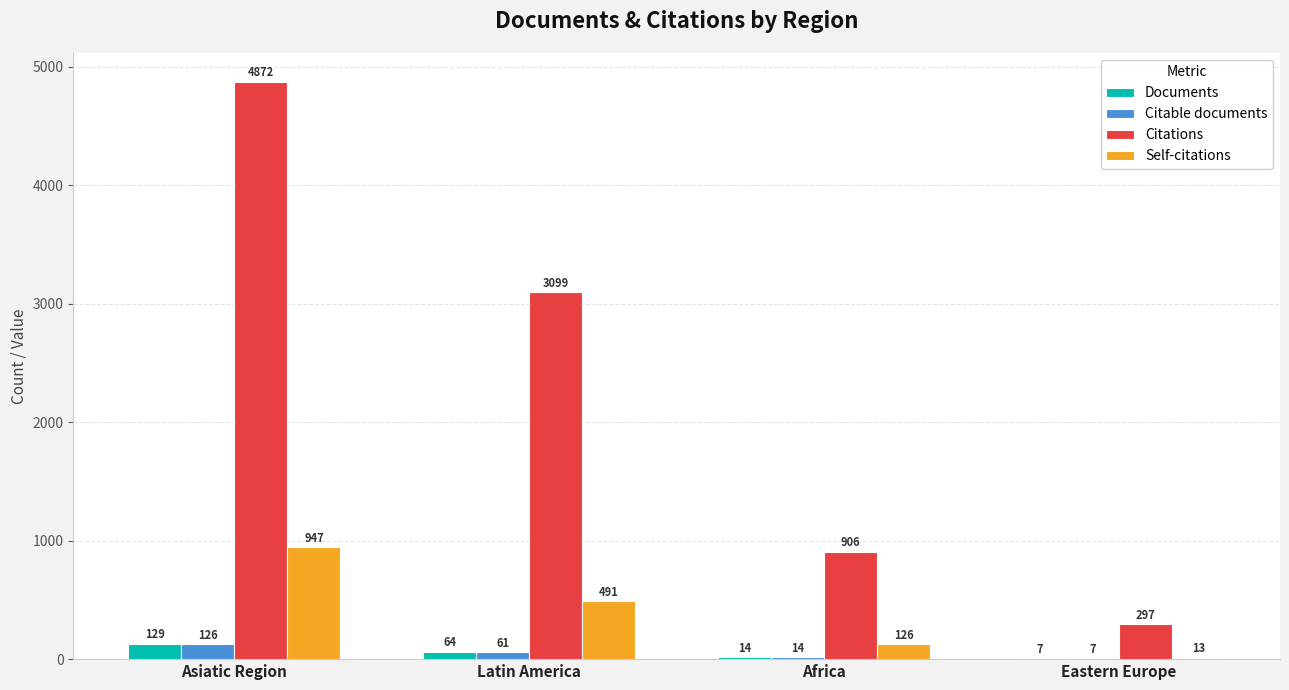

Between Latin America and Africa, which series saw the biggest shift?

Citations